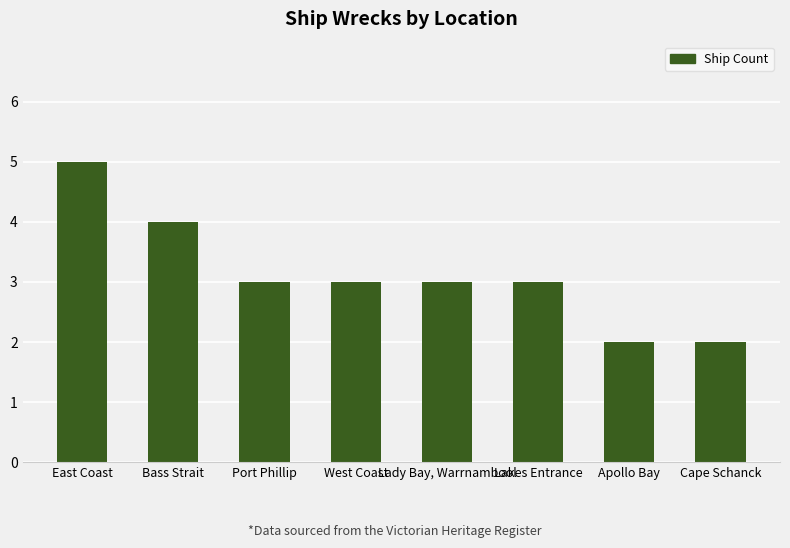

What is the sum of the values at Lady Bay, Warrnambool and East Coast?

8